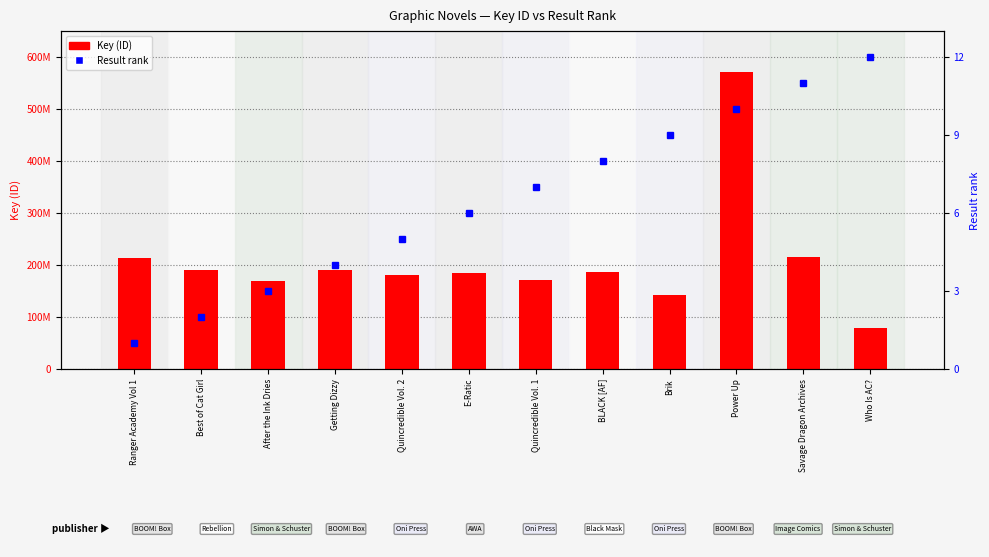

Reading left to right, extract all data points from this chart.

Key (ID): 213302591	191253419	169523804	191301946	181691934	184295440	171291623	187840069	143791070	571871085	216844241	79933099
Result rank: 1	2	3	4	5	6	7	8	9	10	11	12